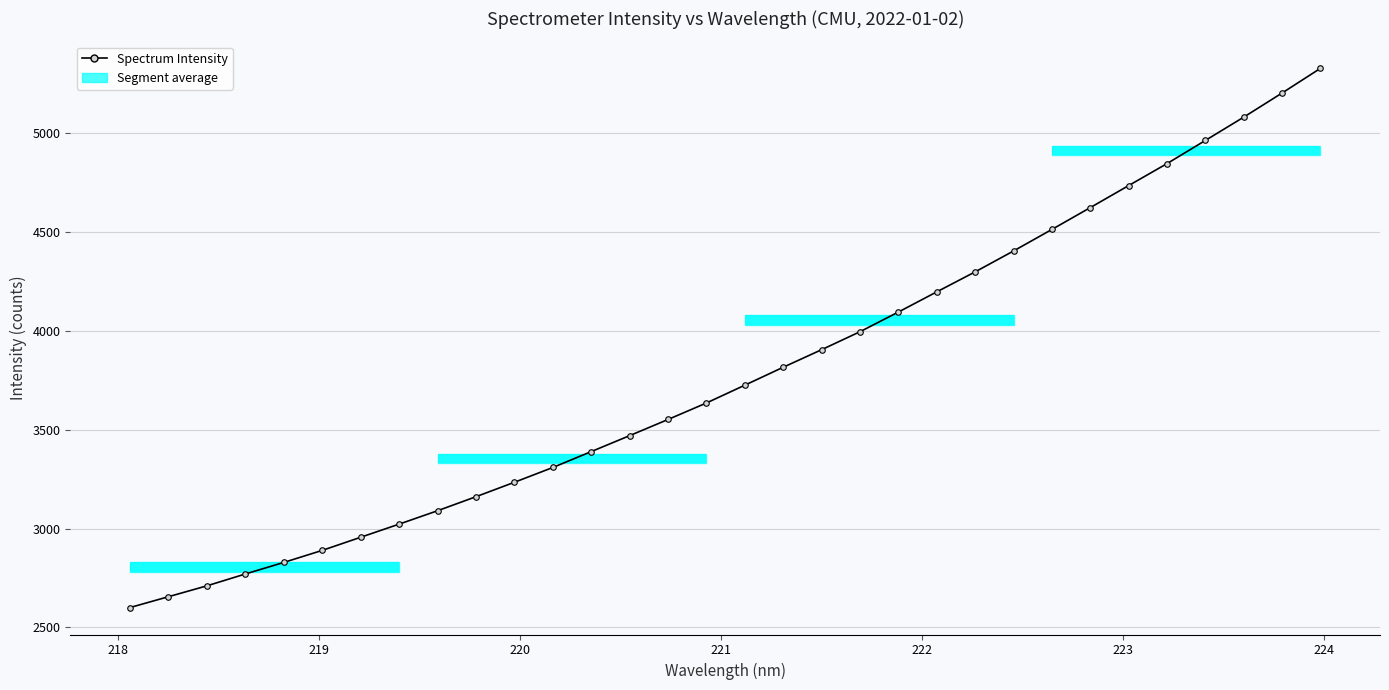

What is the value of the 29th point from the left?

4961.8